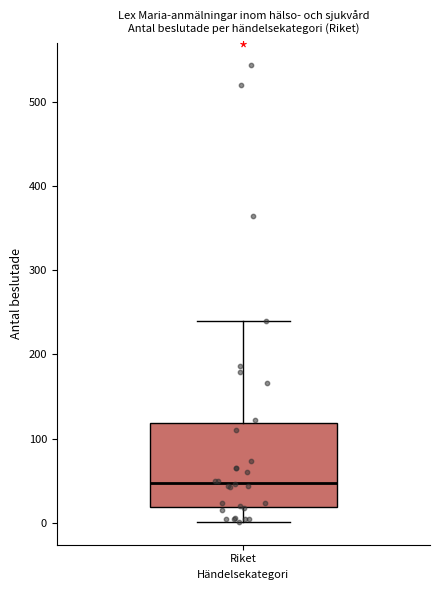

Where does the upper whisker of the box for Riket end on the y-axis? The values are not printed on the chart, so give them approximately, as read against the axis.

240